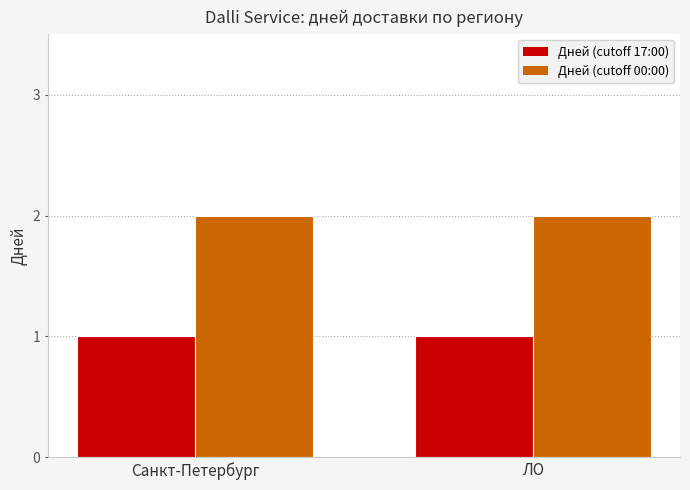

Reading left to right, list all the values displayed in this chart.

Дней (cutoff 17:00): 1	1
Дней (cutoff 00:00): 2	2